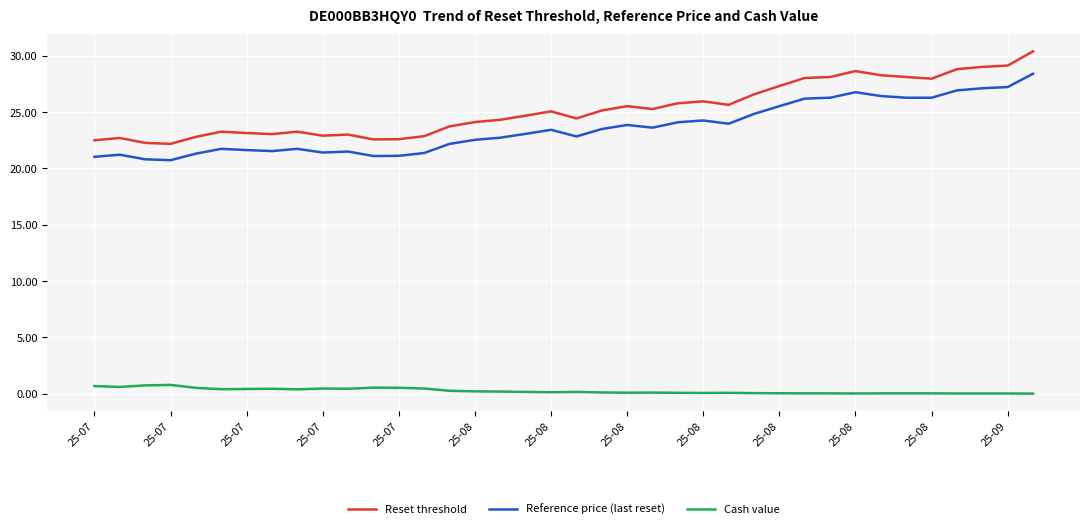

Which series has the widest spread of values?

Reset threshold